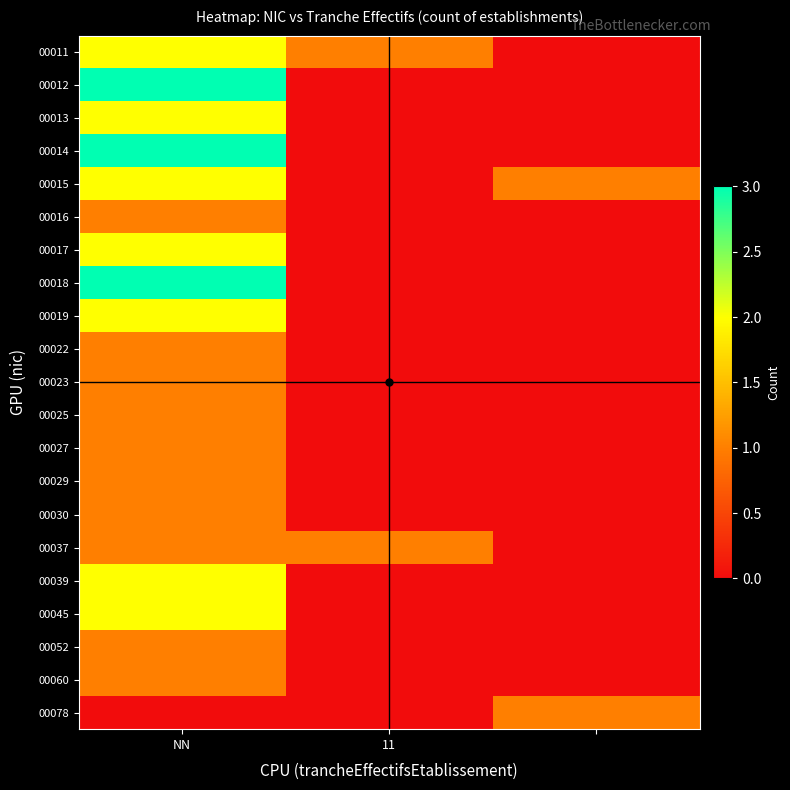

How many series are shown in this chart?

21